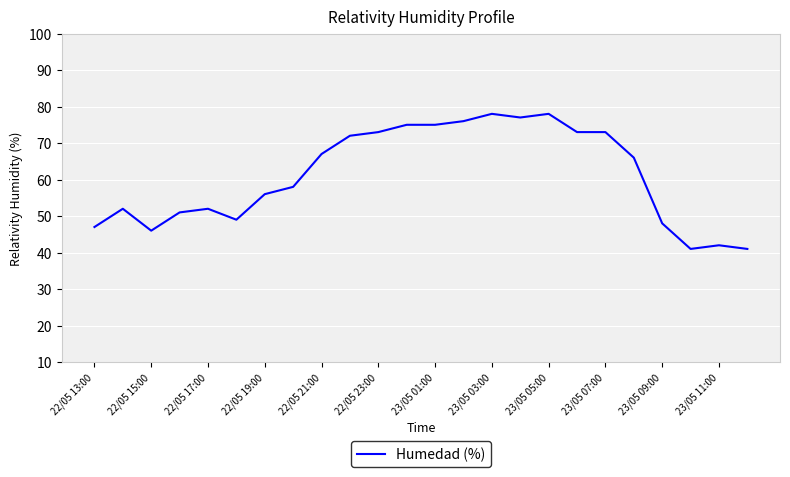

What is the difference between the maximum and minimum values?

37